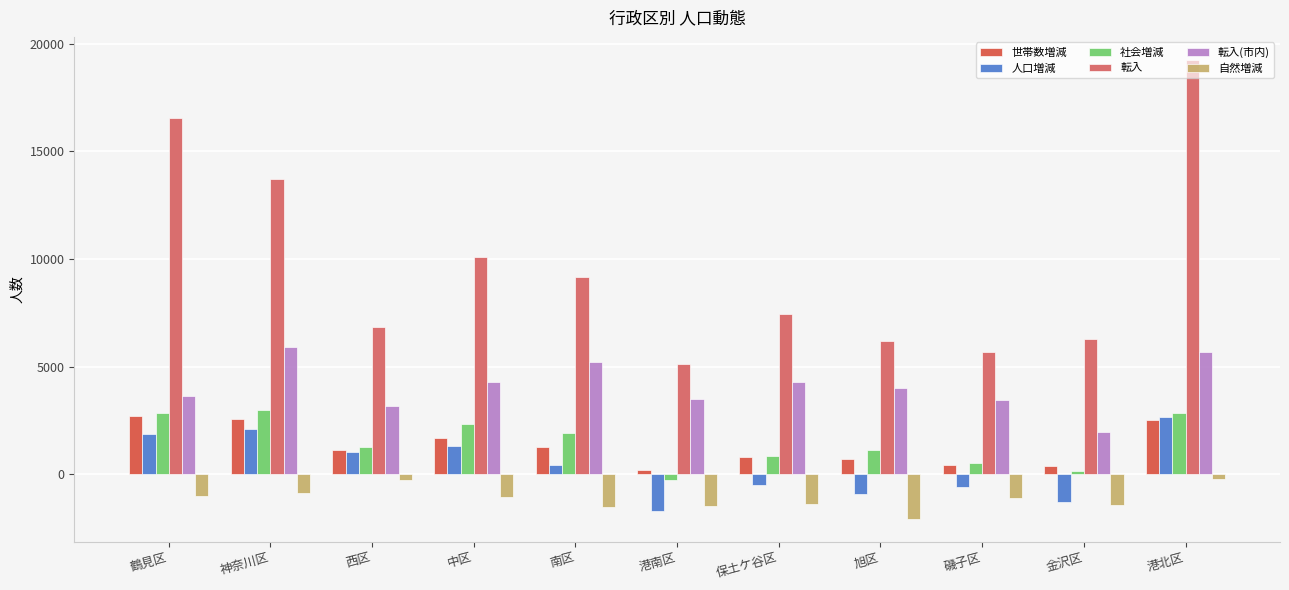

What is the difference between the second highest and minimum values in the 転入(市内) series?

3728